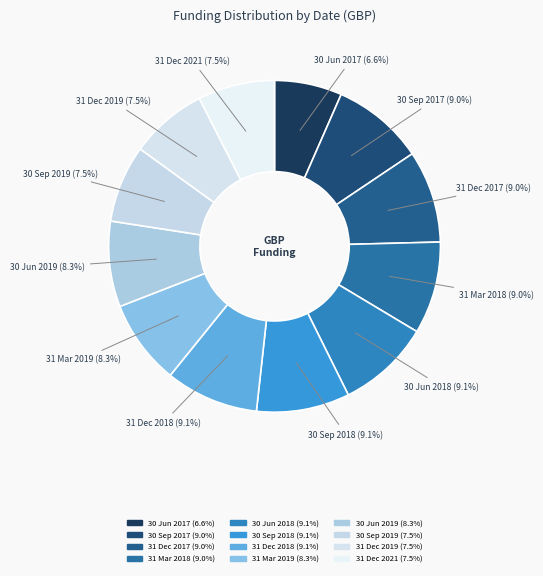

Count the number of slices in the pie.

12